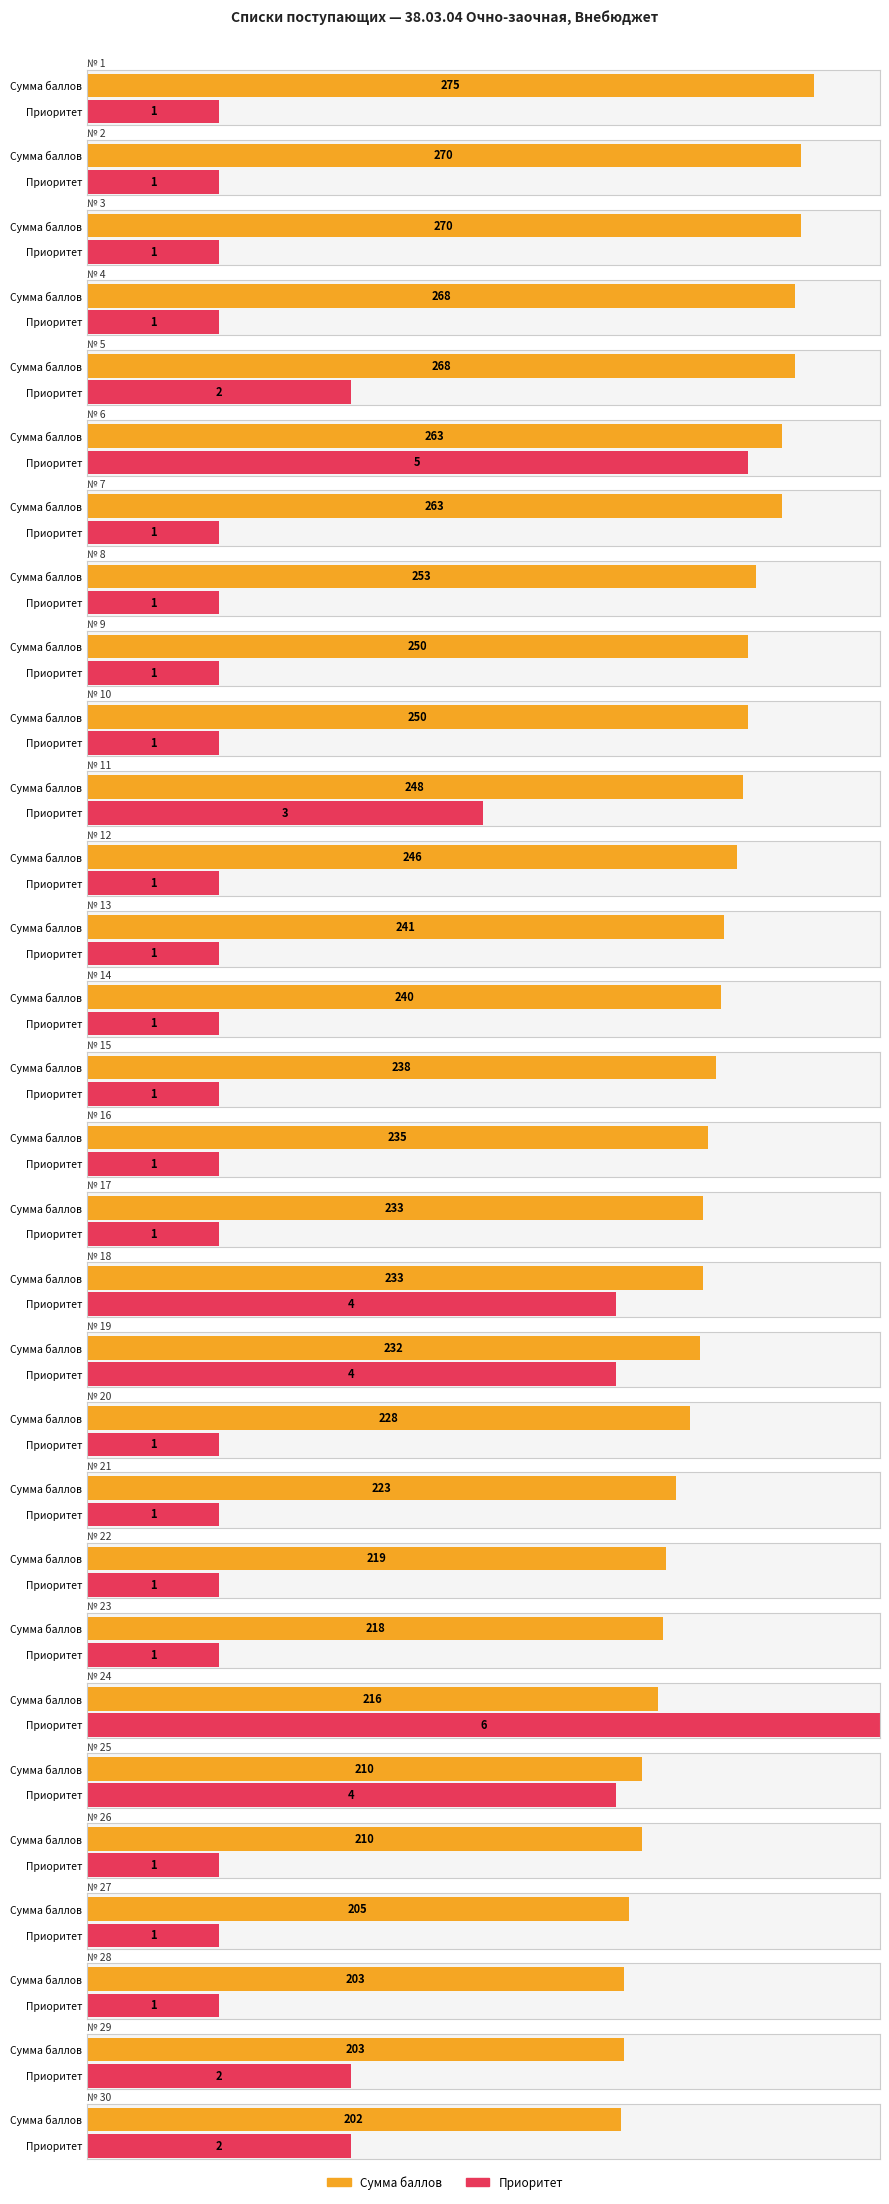

Is it true that Сумма баллов equals 360 at 23?

False